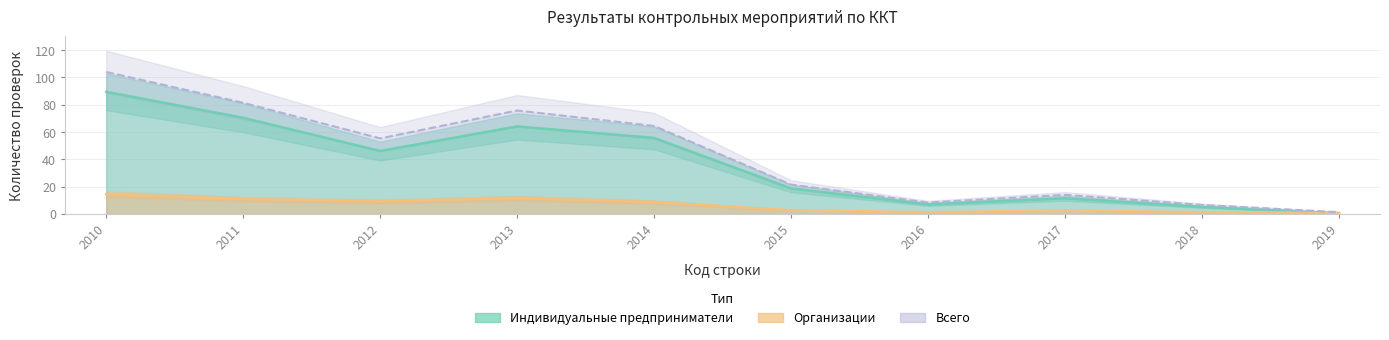

At which label does Индивидуальные предприниматели reach its peak?

2010